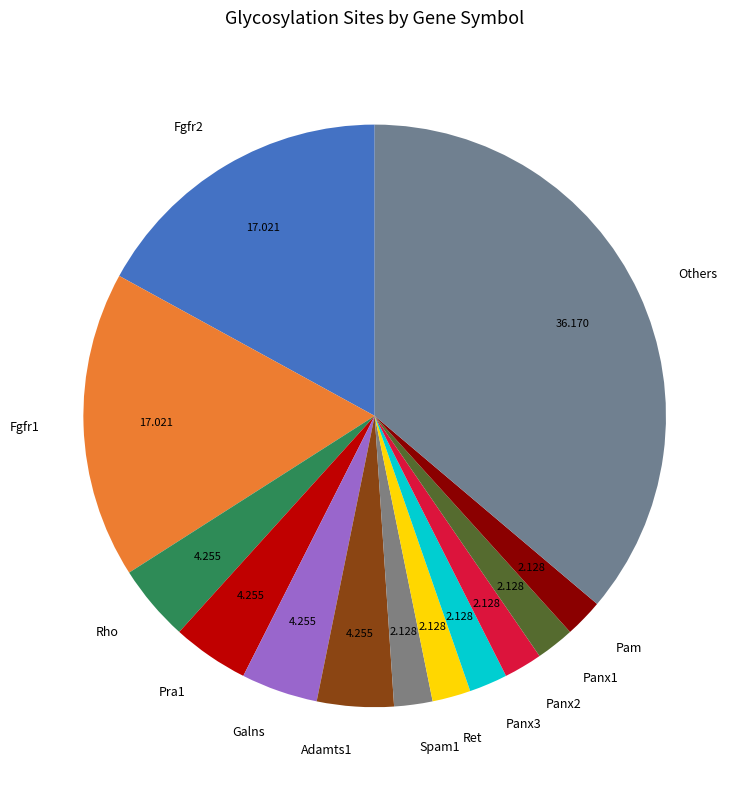

Which has a higher value, Ret or Rho?

Rho